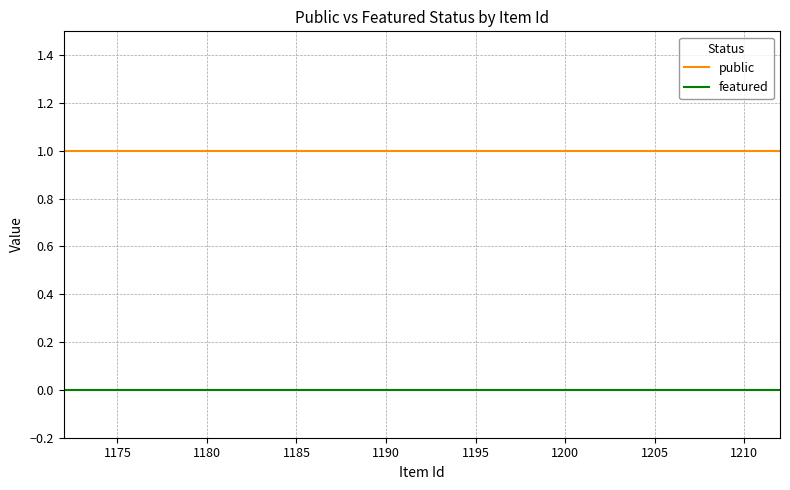

True or false: featured and public cross at least once.

False